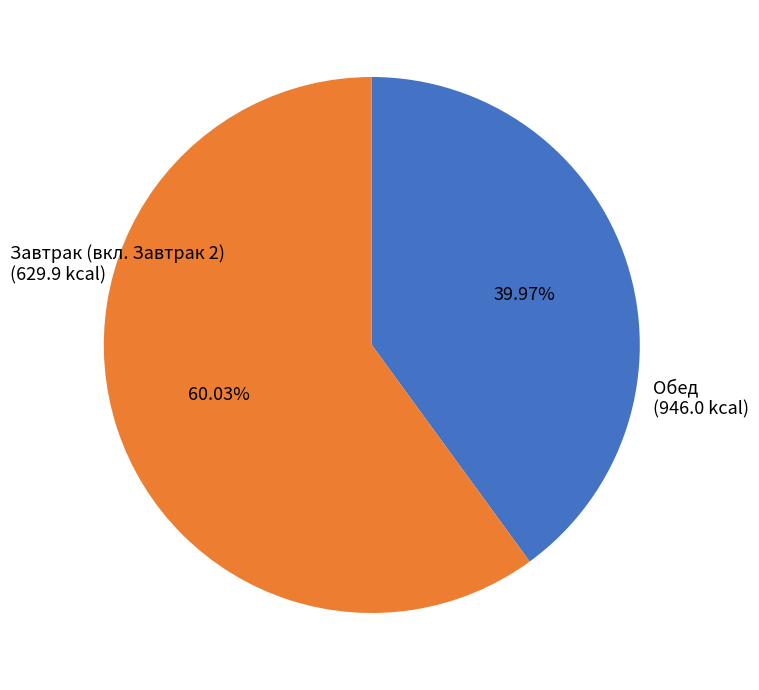

Is there any slice that represents more than half of the pie?

Yes